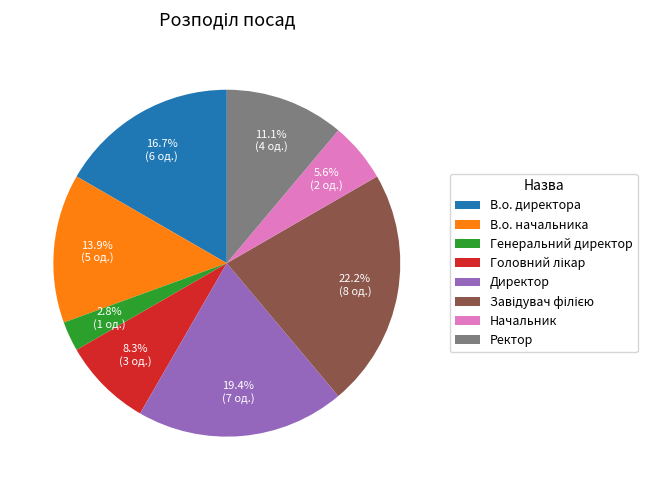

Do Начальник and Ректор together represent more than half of the pie?

No